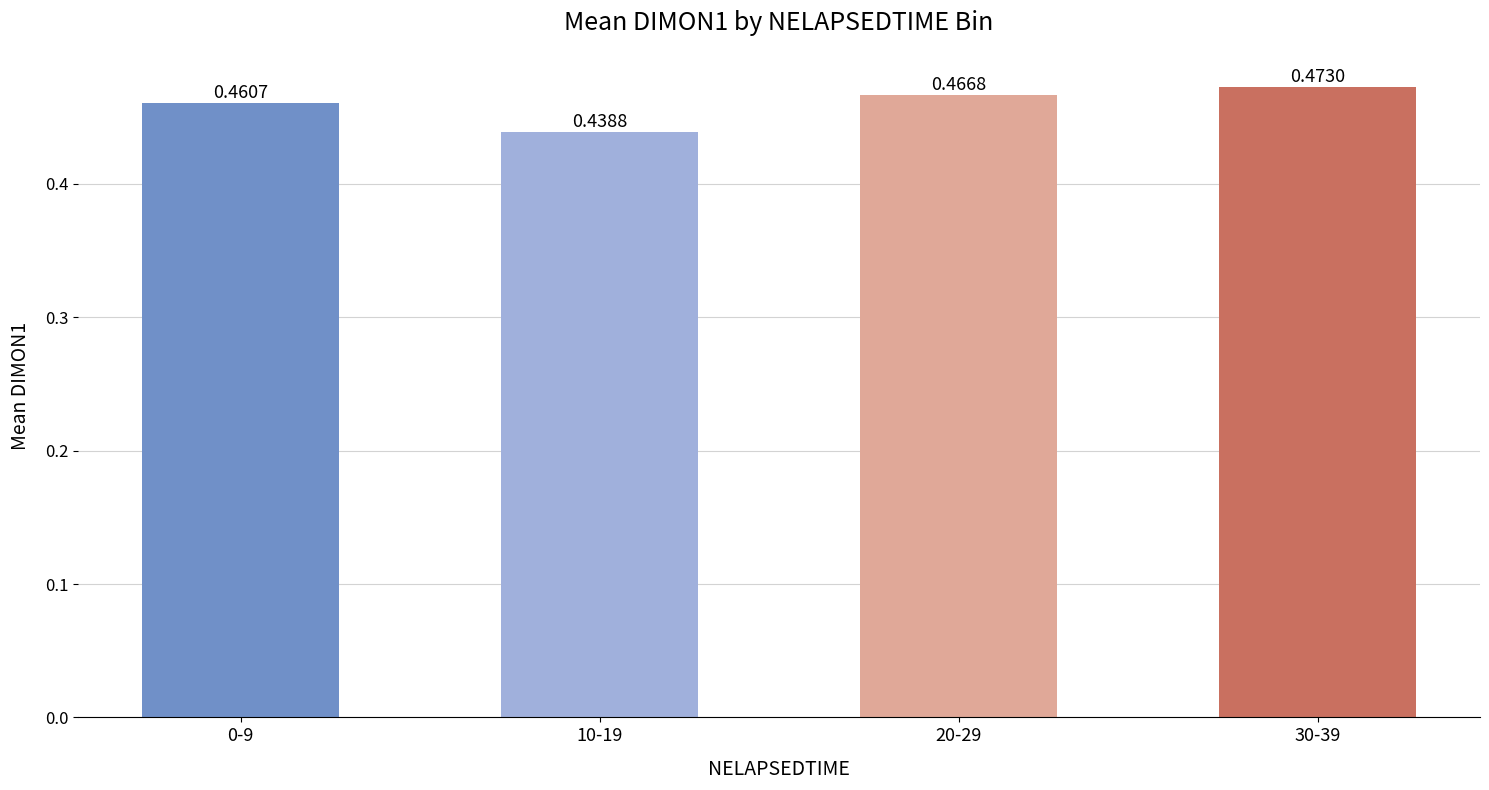

What is the sum of all values?

1.8